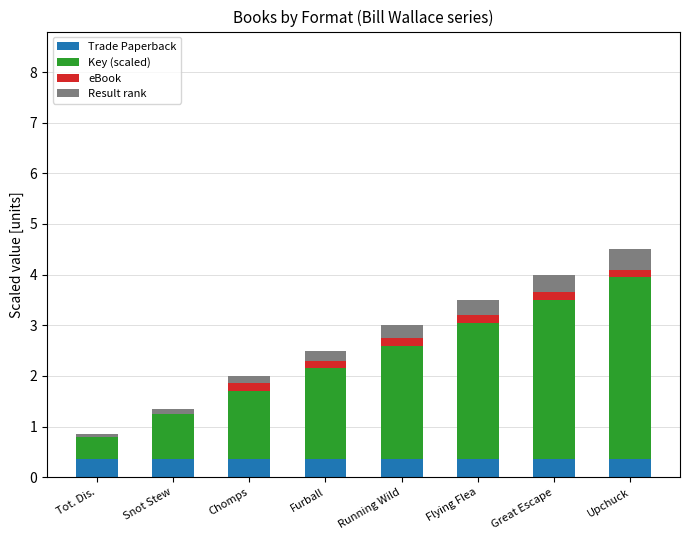

What is the sum of all Trade Paperback values?

2.8